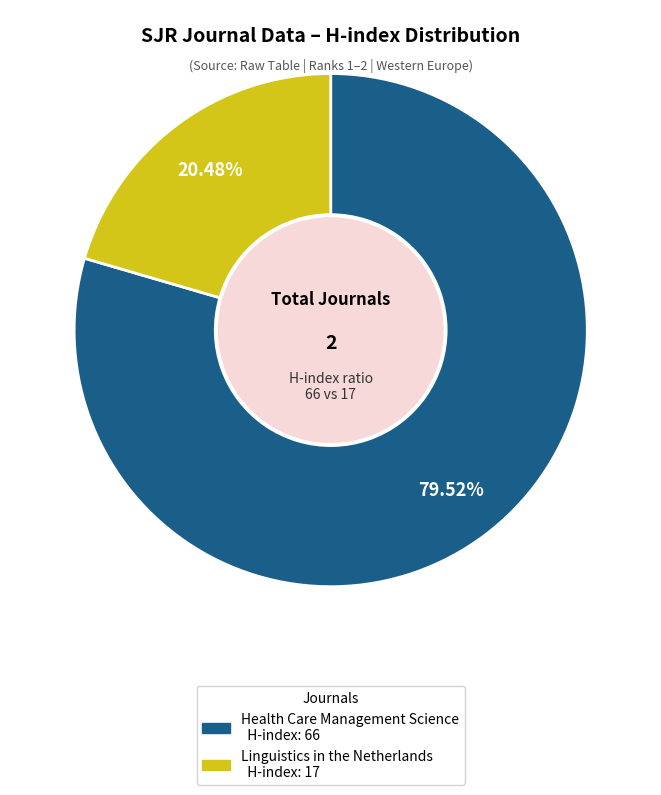

How many segments does this pie chart have?

2